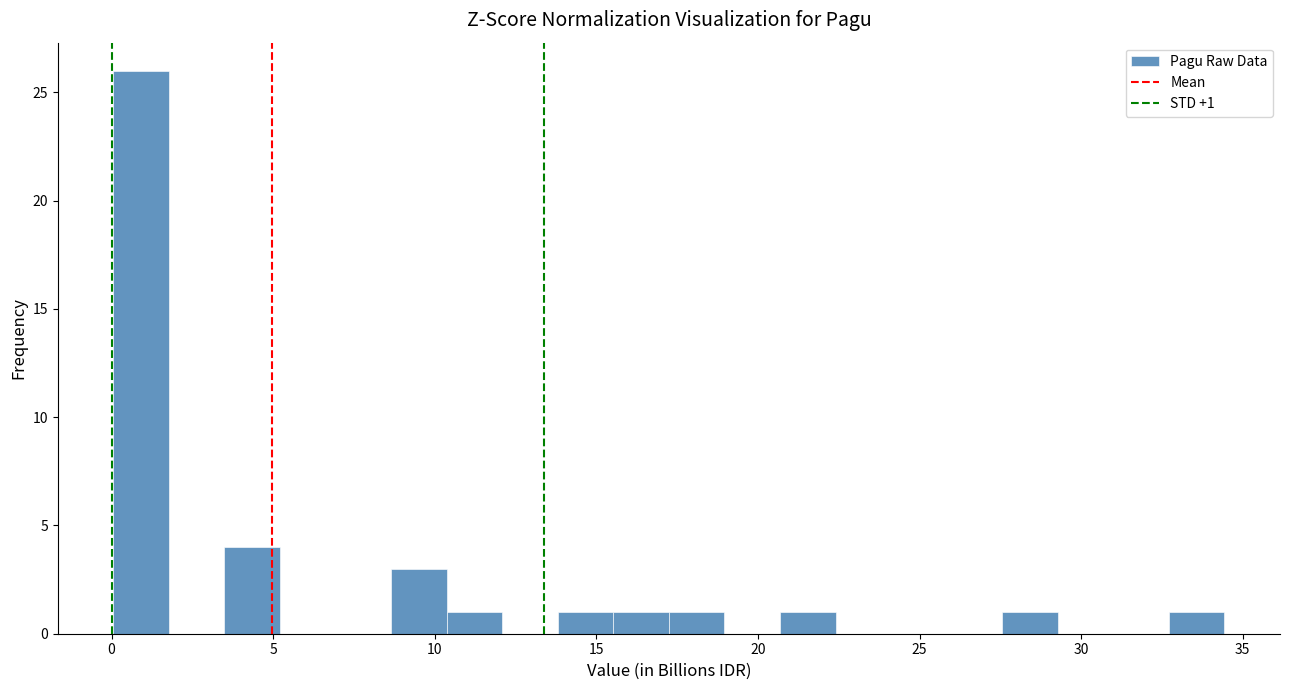

Around what value on the x-axis is the tallest bar? Give the approximate position of its centre, as read against the axis.

1.0